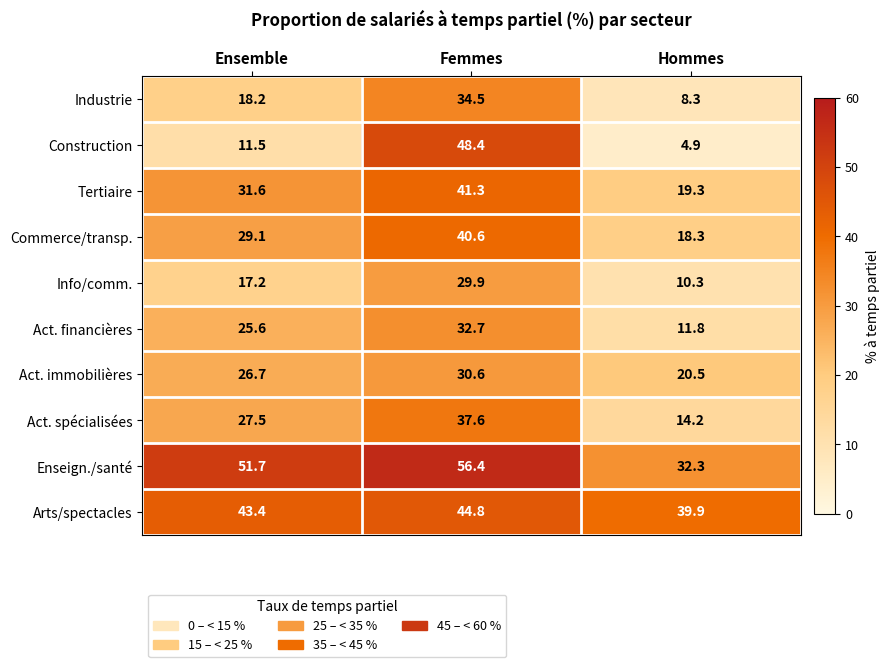

Which category has the lowest value across all series?

Hommes